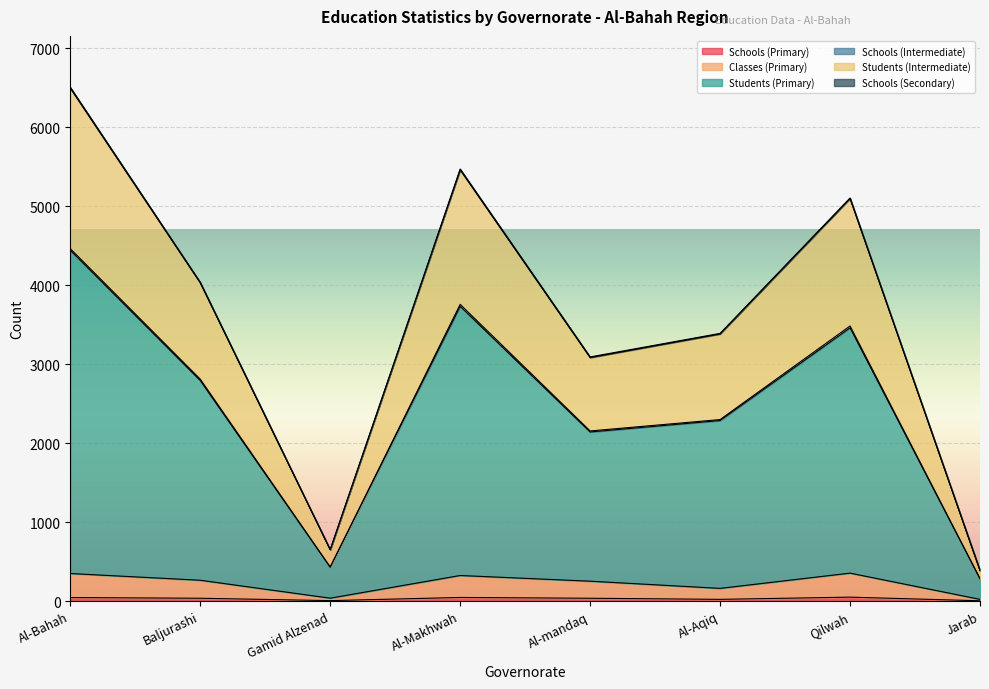

True or false: Classes (Primary) and Schools (Primary) cross at least once.

False